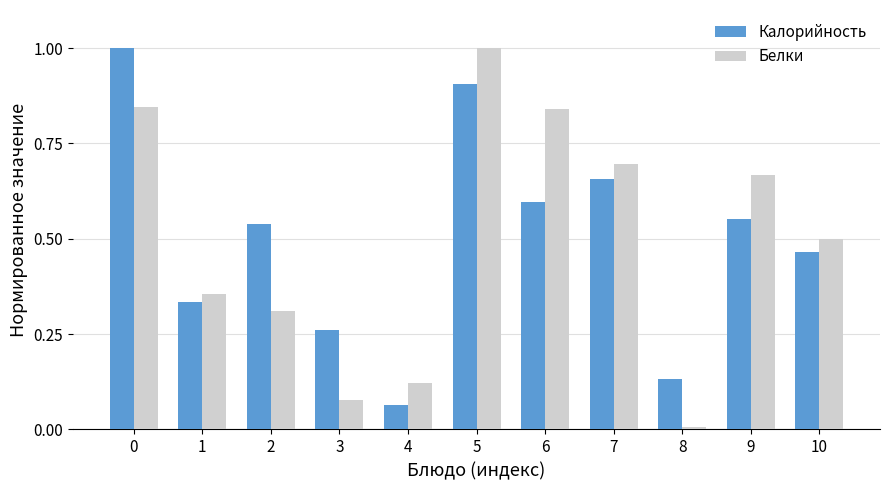

Does the chart contain stacked bars?

No